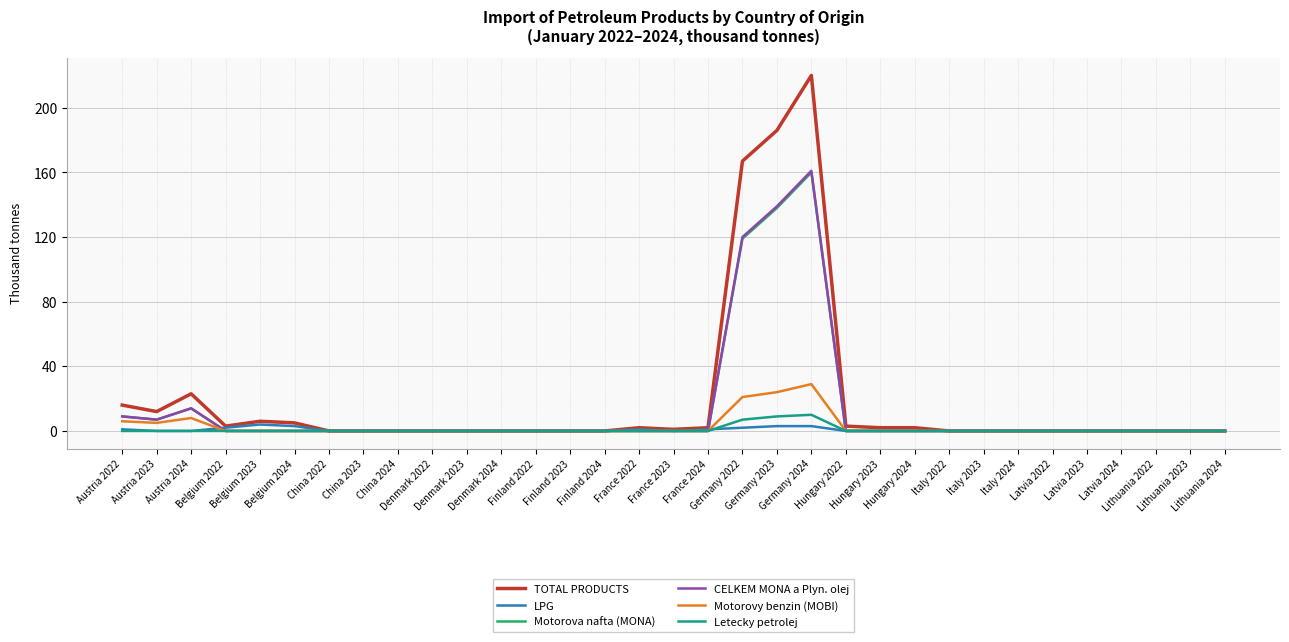

Which series has the widest spread of values?

TOTAL PRODUCTS